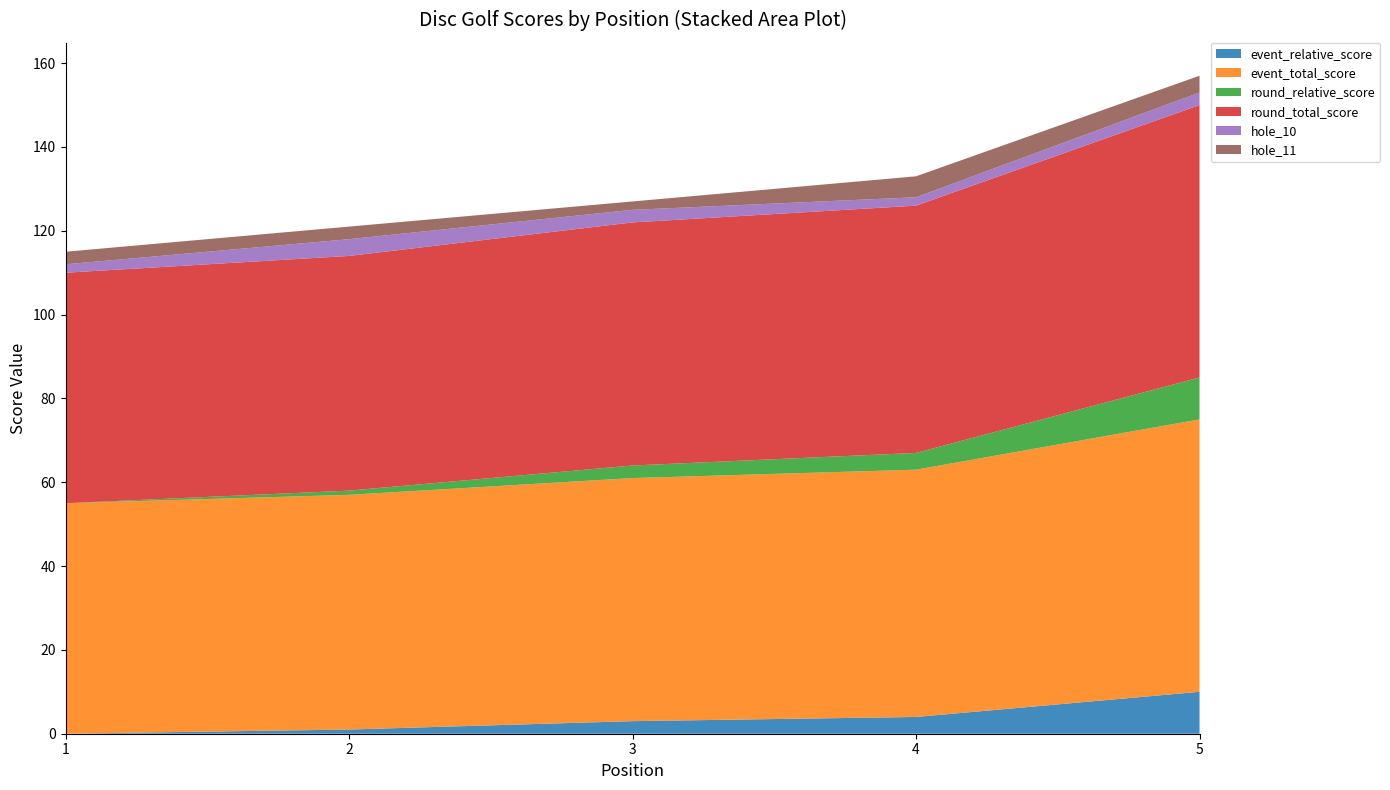

Reading left to right, extract all data points from this chart.

event_relative_score: 0	1	3	4	10
event_total_score: 55	56	58	59	65
round_relative_score: 0	1	3	4	10
round_total_score: 55	56	58	59	65
hole_10: 2	4	3	2	3
hole_11: 3	3	2	5	4